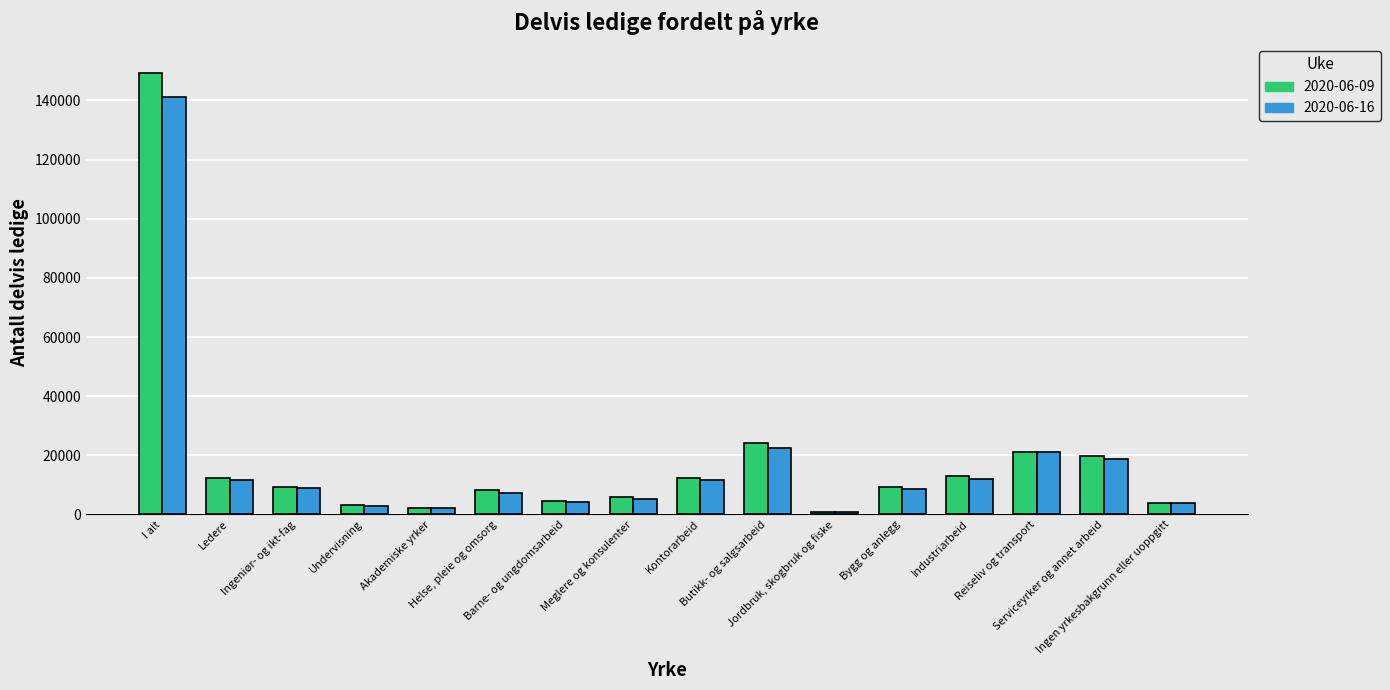

How many bars are there in each group?

2